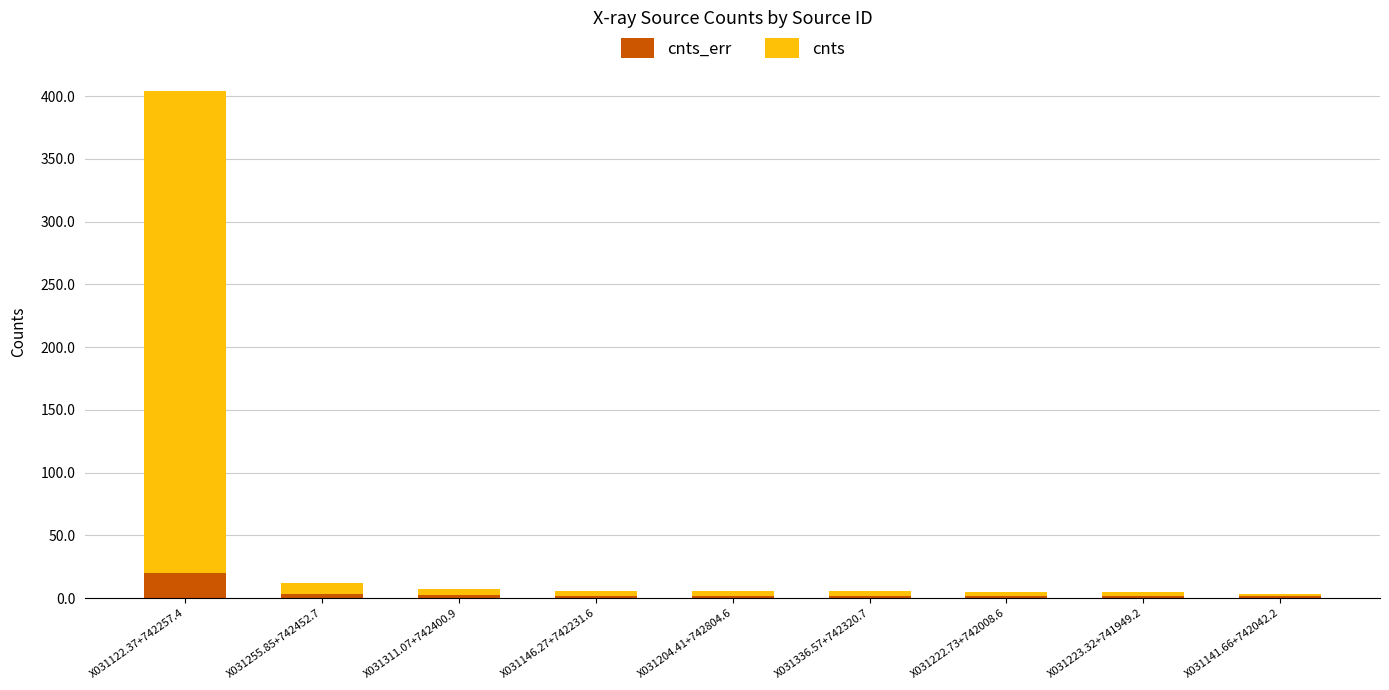

How many data points does each series have?

9